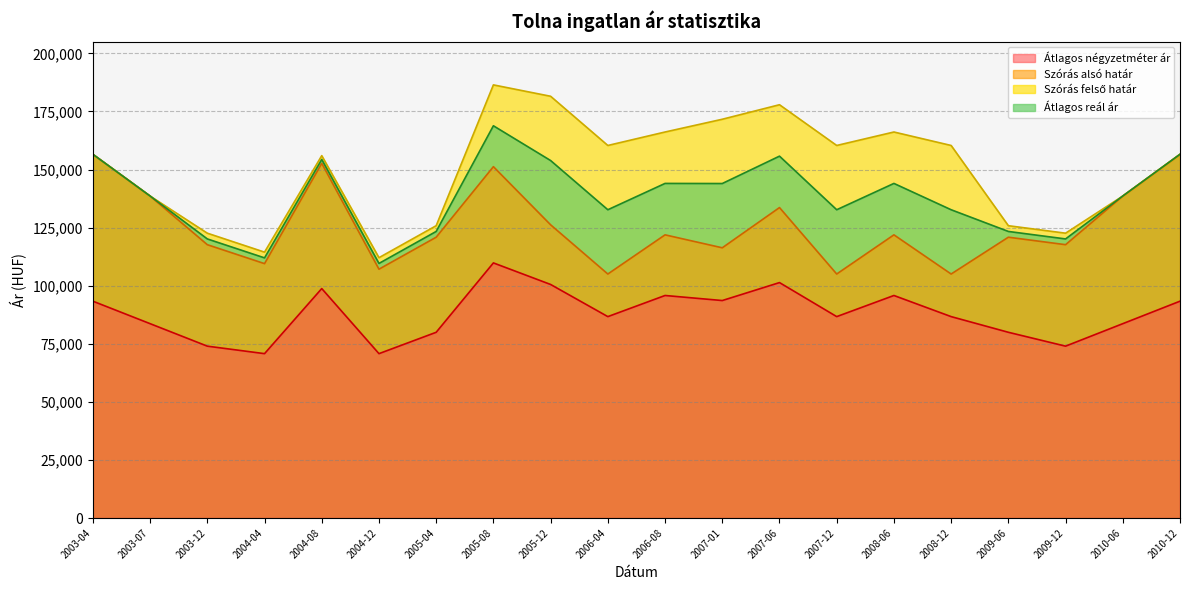

True or false: Átlagos reál ár and Szórás felső határ intersect in this chart.

False